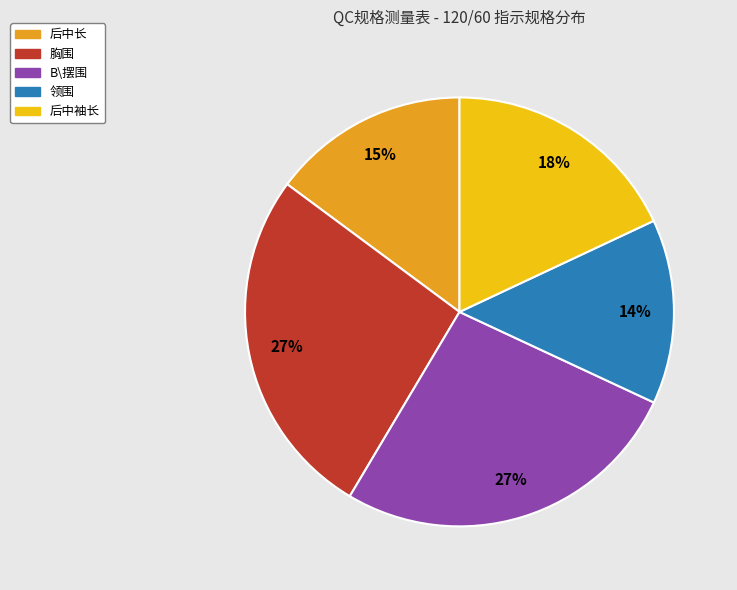

True or false: 后中长 accounts for 29% of the total.

False